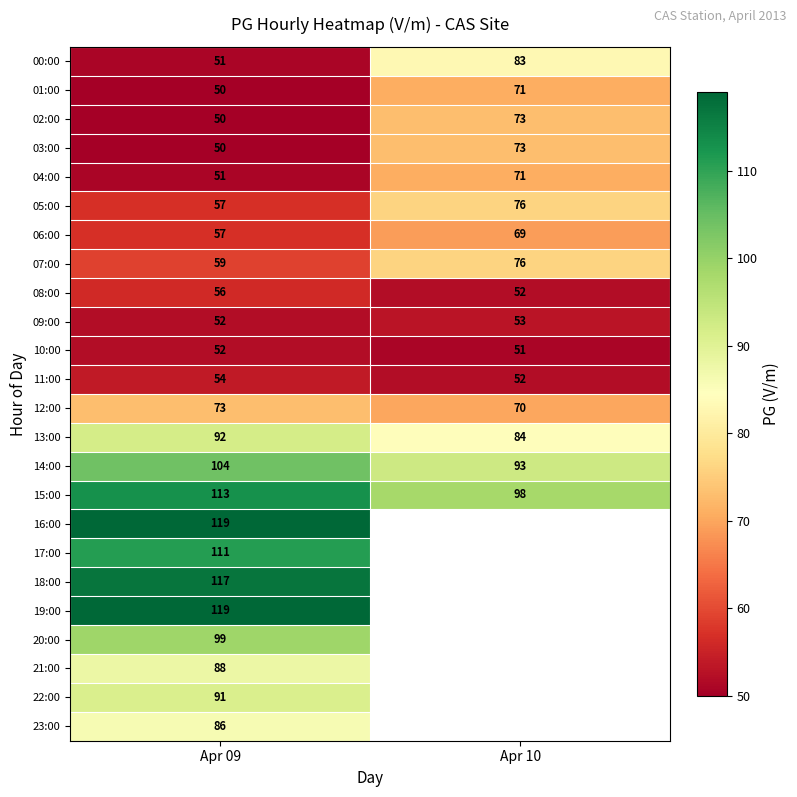

How many data points in 13:00 are less than 92?

1